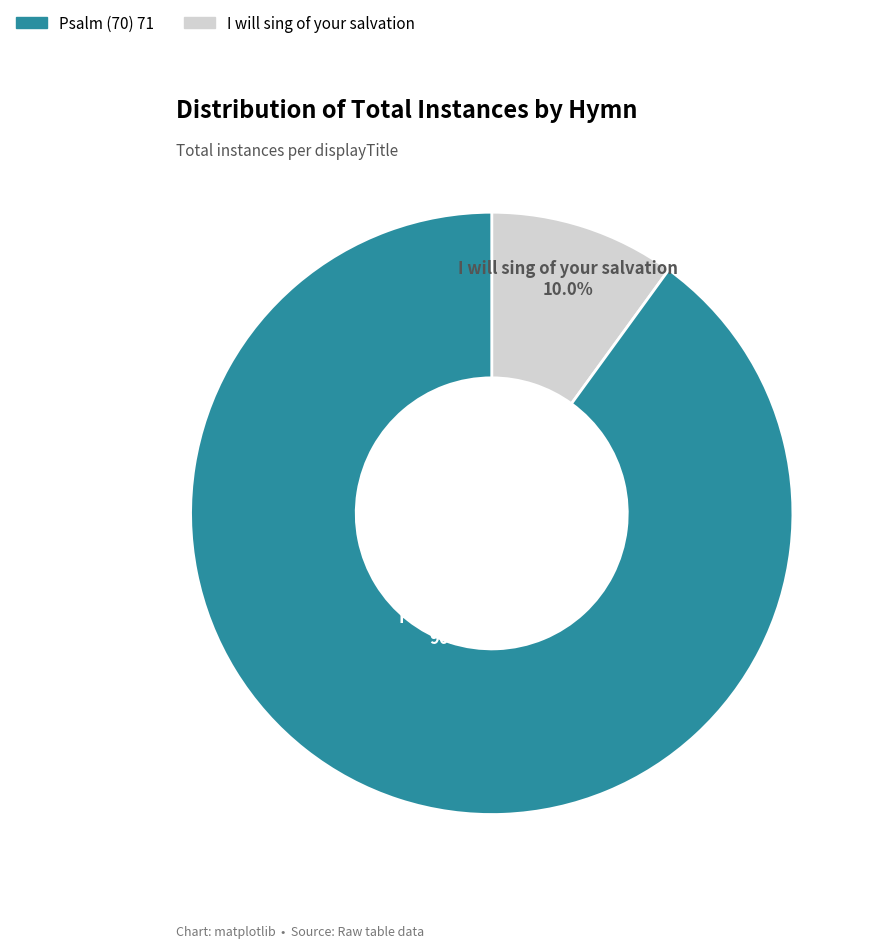

Does any single category account for the majority?

Yes